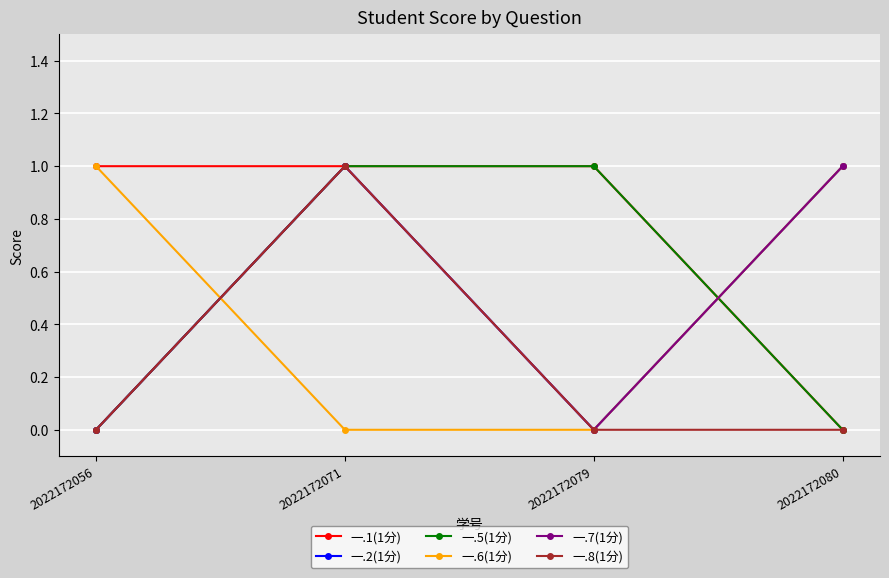

What is the value of the 一.2(1分) point at the 2nd from the left?

1